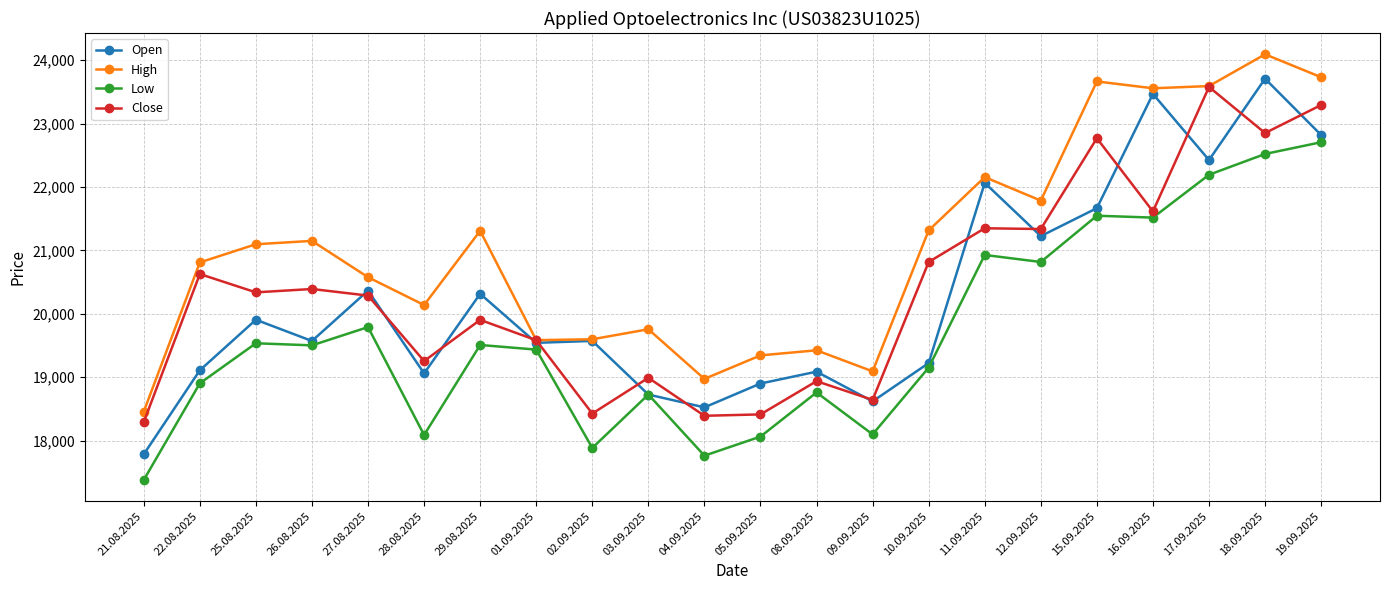

True or false: Open has a value of 12991 at 05.09.2025.

False